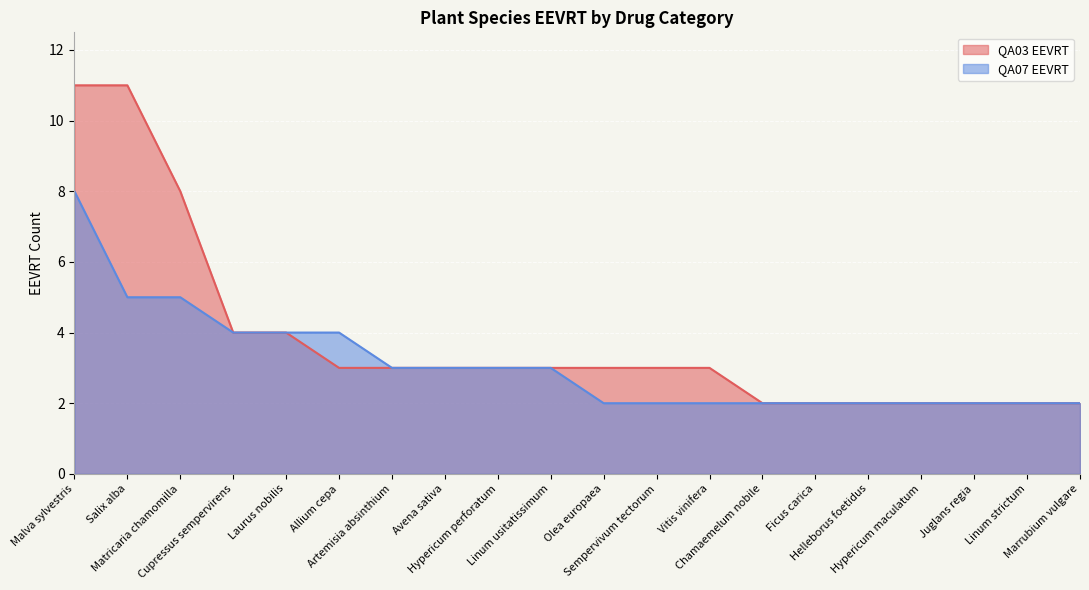

True or false: QA03 EEVRT has a value of 2 at Hypericum maculatum.

True